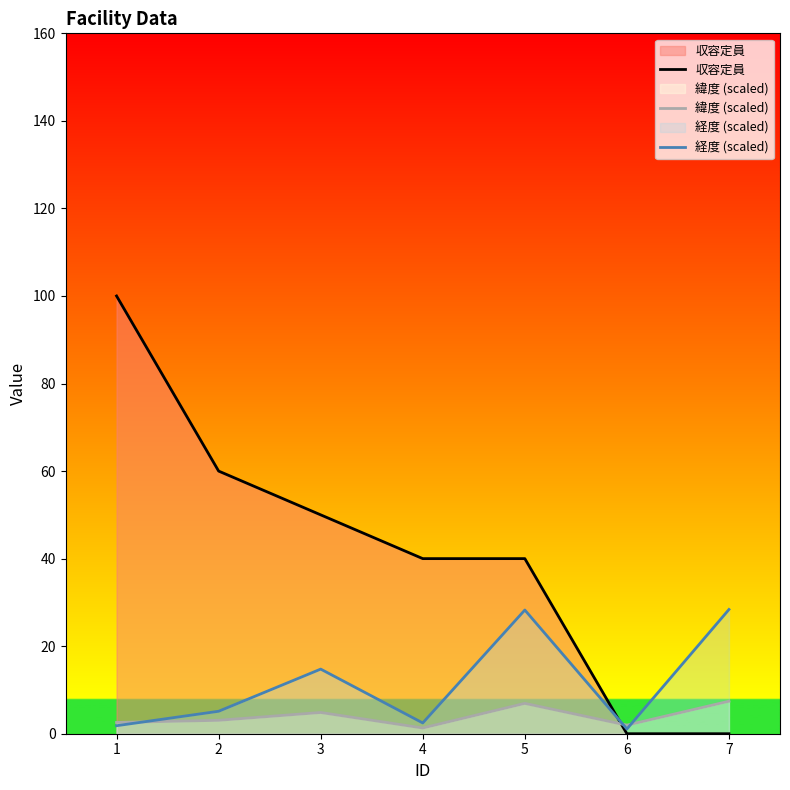

True or false: 経度 (scaled) and 収容定員 intersect in this chart.

True